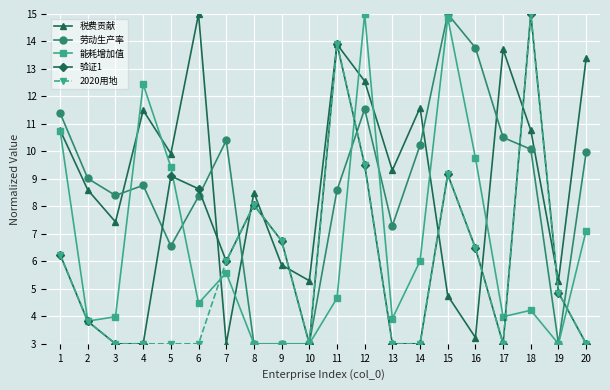

Where is the first local minimum for 能耗增加值?

2